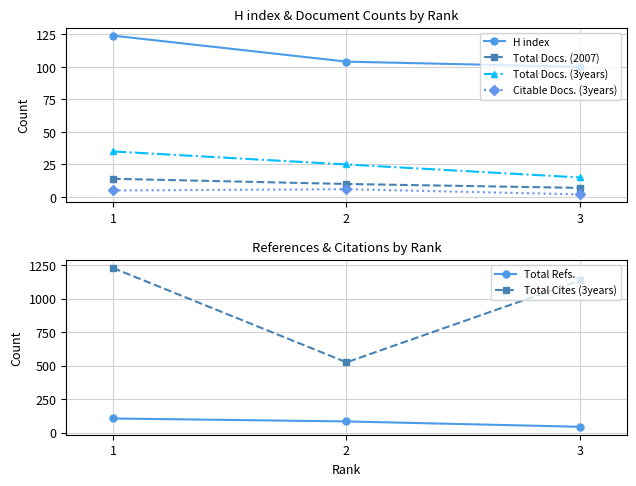

Which series changed the most between 1 and 2?

Total Cites (3years)